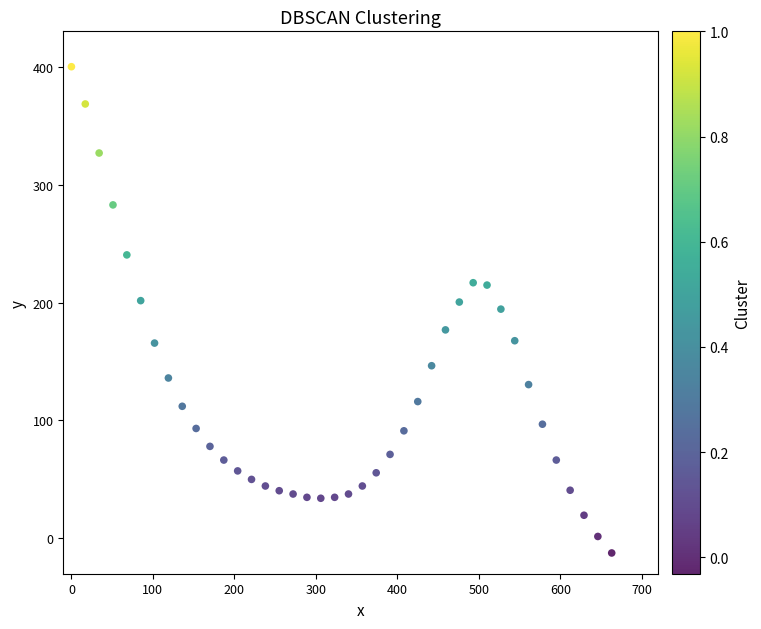

What is the range of Y values (max minus min)?

412.4